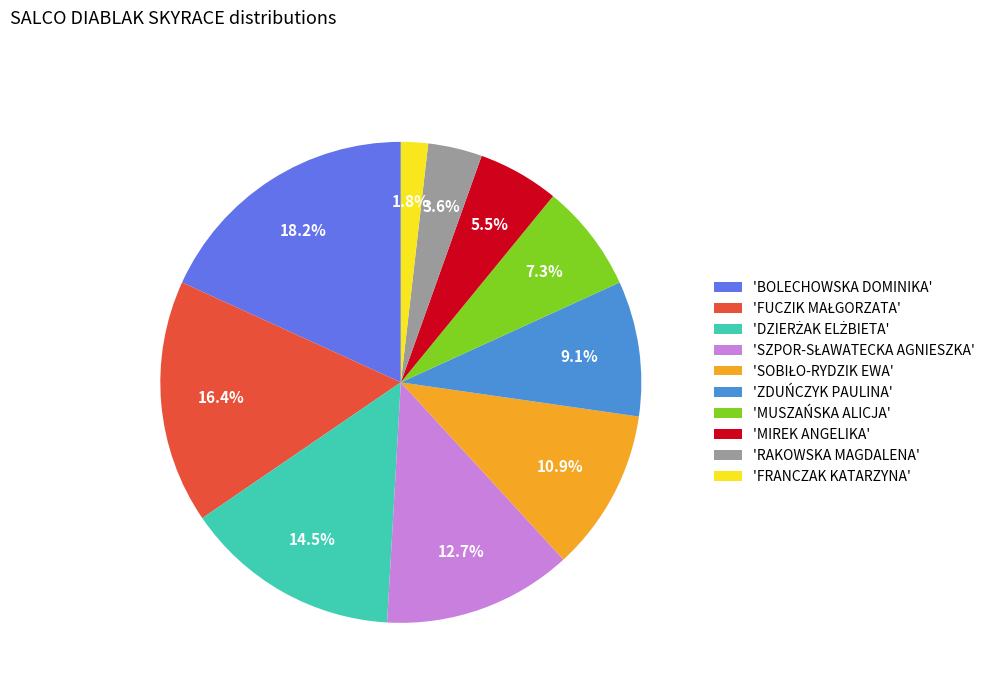

How many segments does this pie chart have?

10